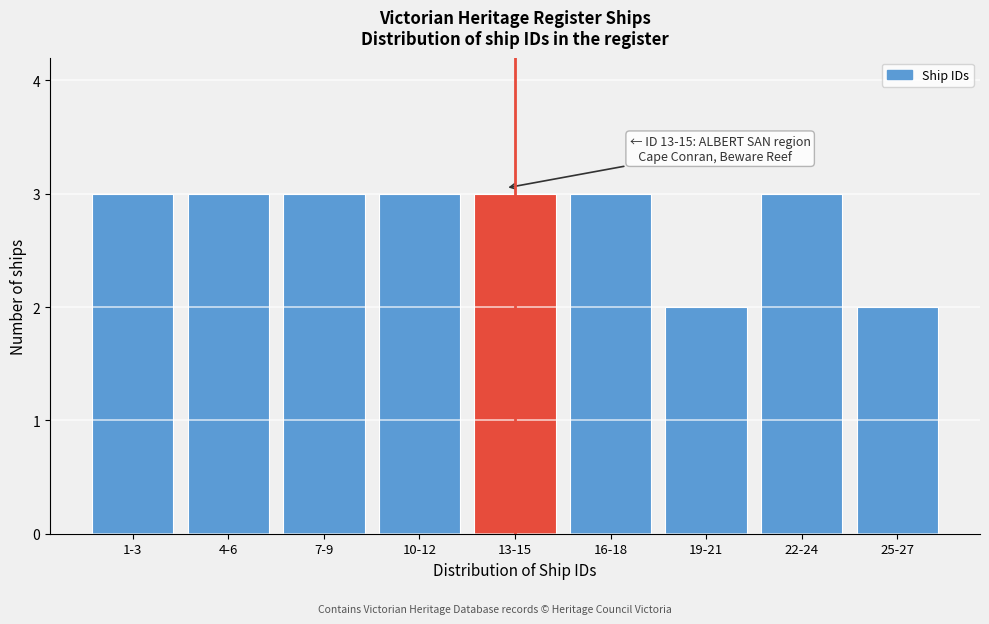

Reading left to right, extract all data points from this chart.

3	3	3	3	3	3	2	3	2